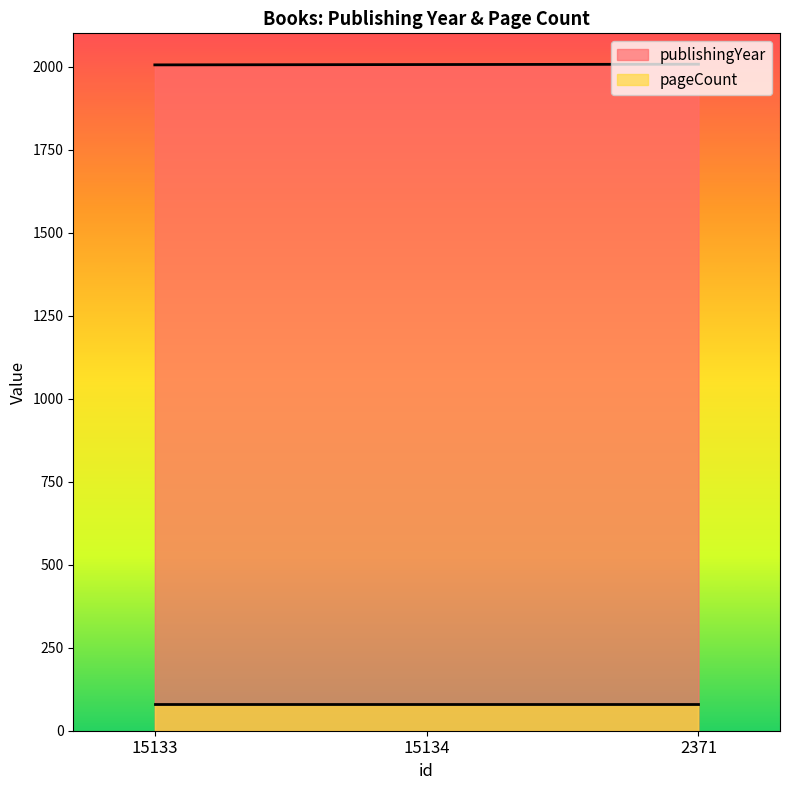

Approximately how many times larger is the value at 15134 compared to 2371?

1.0